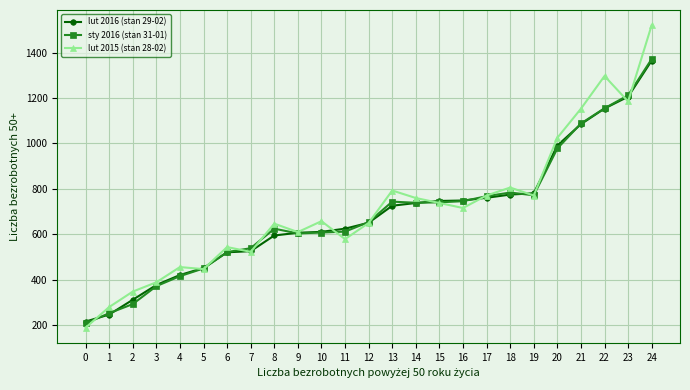

How many lines are shown in the chart?

3